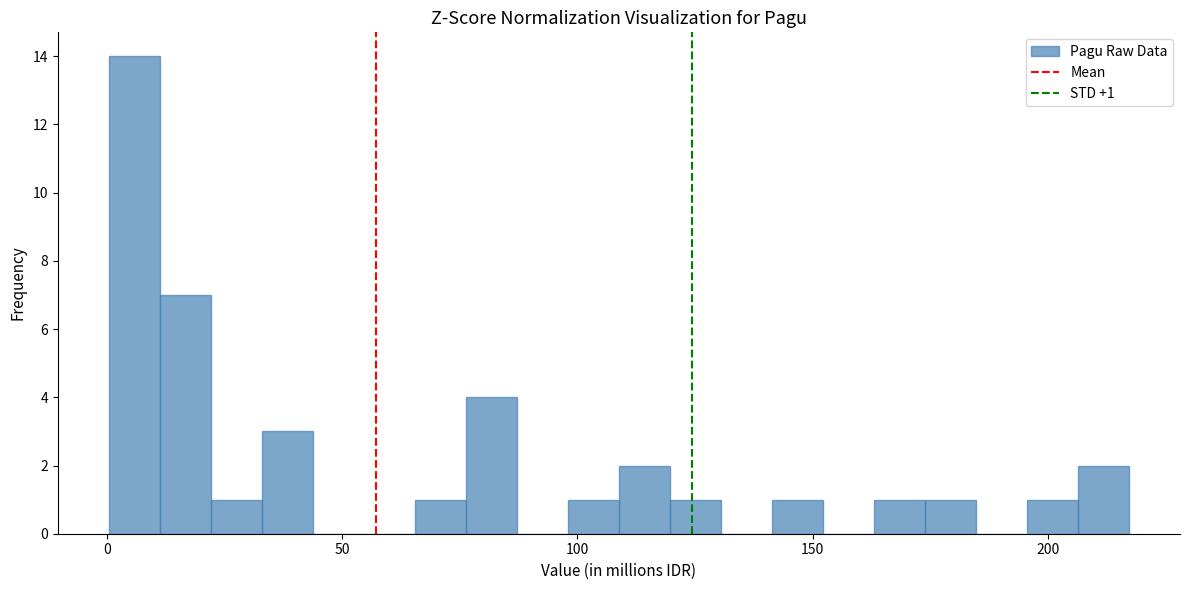

Around what value on the x-axis is the tallest bar? Give the approximate position of its centre, as read against the axis.

5